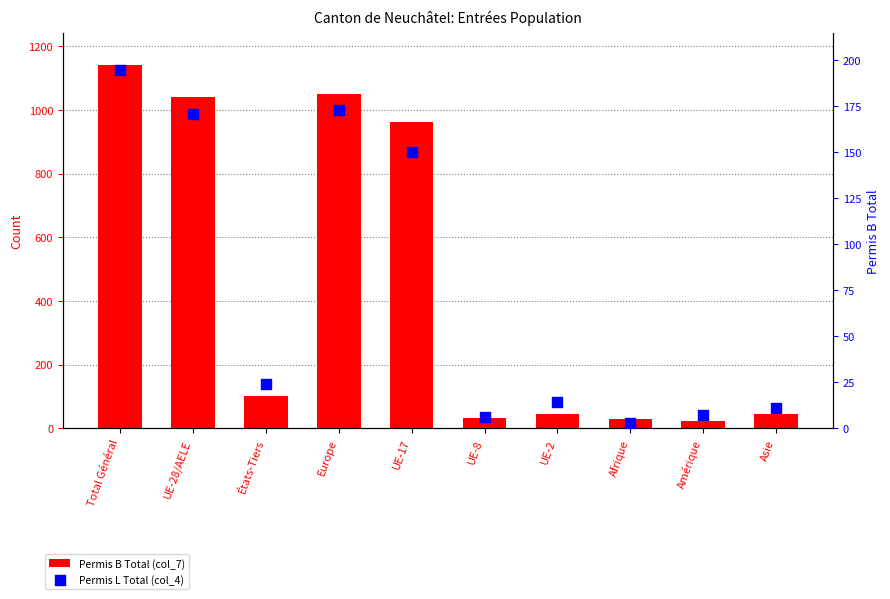

Which series contains the highest Y value?

Permis B Total (col_7)